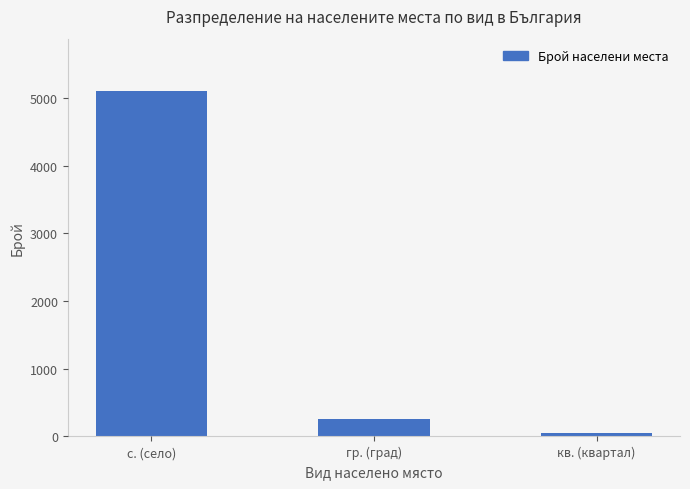

Reading left to right, list all the values displayed in this chart.

с. (село)=5112	гр. (град)=257	кв. (квартал)=47